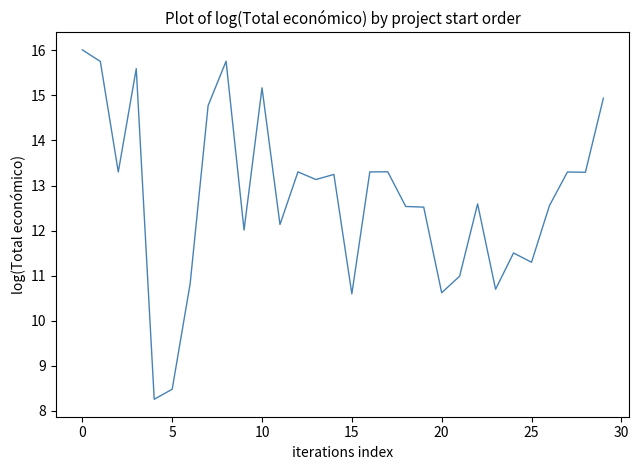

What is the maximum value shown in the chart?

16.0